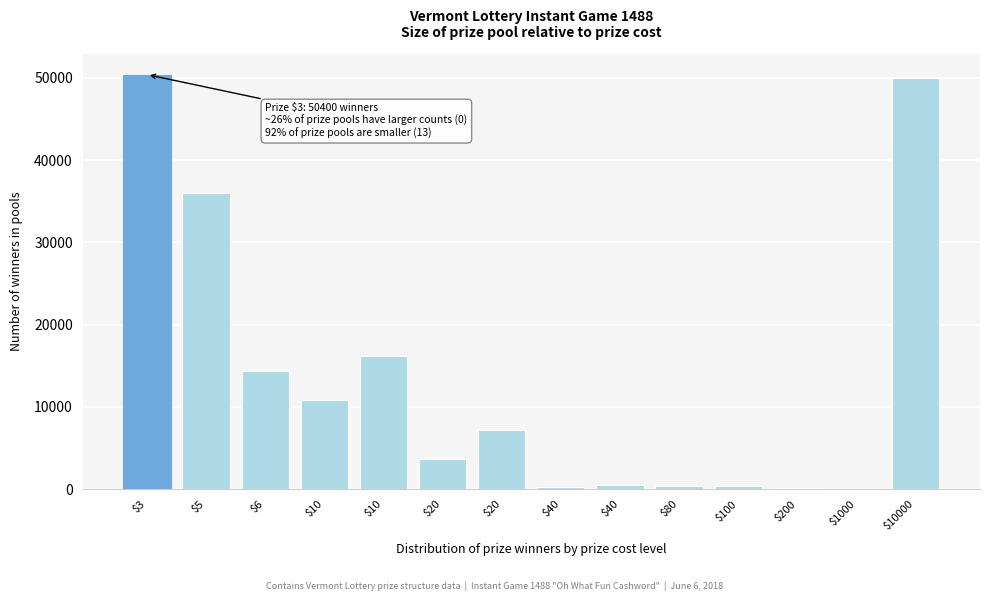

Are the bars horizontal?

No